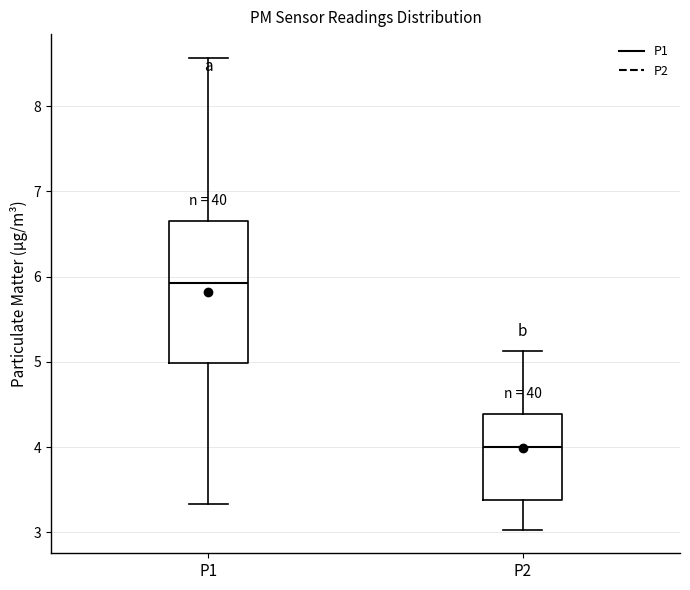

Reading left to right, read every box against the y-axis: the position of its median line, the range the box covers, and the ends of its whiskers. The values are not printed on the chart, so give them approximately, as read against the axis.

P1: median 5.9, box 5.0 to 6.7, whiskers 3.3 to 8.6
P2: median 4.0, box 3.4 to 4.4, whiskers 3.0 to 5.1